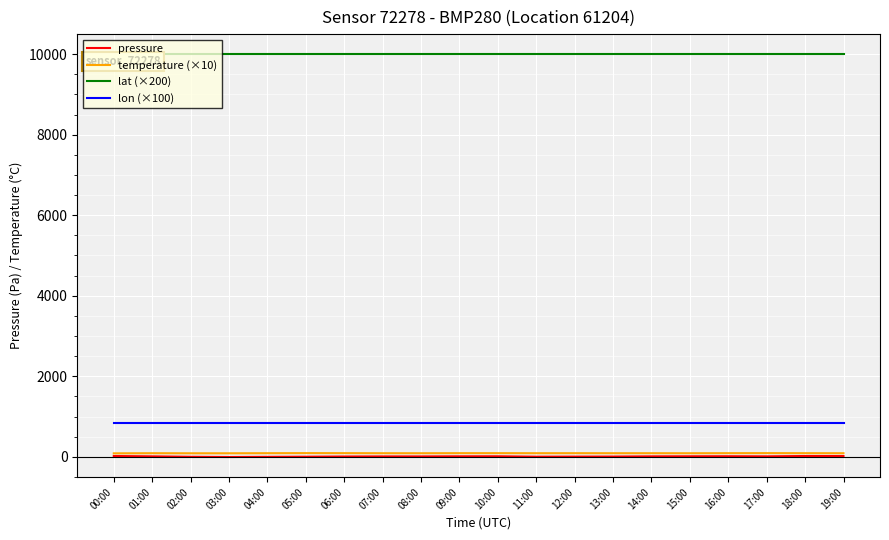

Read the temperature (×10) value at 08:00.

89.2